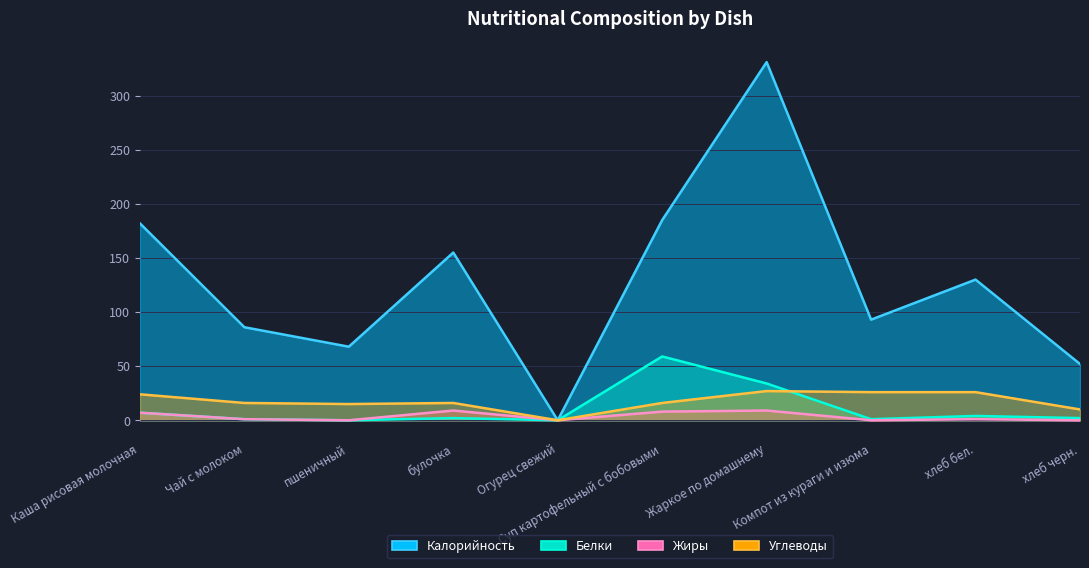

Reading left to right, transcribe all the data shown in this chart.

Калорийность: Каша рисовая молочная=182	Чай с молоком=86	пшеничный=68	булочка=155	Огурец свежий=0	Суп картофельный с бобовыми=185	Жаркое по домашнему=331	Компот из кураги и изюма=93	хлеб бел.=130	хлеб черн.=52
Белки: Каша рисовая молочная=7	Чай с молоком=1	пшеничный=0	булочка=2	Огурец свежий=0	Суп картофельный с бобовыми=59	Жаркое по домашнему=34	Компот из кураги и изюма=1	хлеб бел.=4	хлеб черн.=2
Жиры: Каша рисовая молочная=7	Чай с молоком=1	пшеничный=0	булочка=9	Огурец свежий=0	Суп картофельный с бобовыми=8	Жаркое по домашнему=9	Компот из кураги и изюма=0	хлеб бел.=1	хлеб черн.=0
Углеводы: Каша рисовая молочная=24	Чай с молоком=16	пшеничный=15	булочка=16	Огурец свежий=0	Суп картофельный с бобовыми=16	Жаркое по домашнему=27	Компот из кураги и изюма=26	хлеб бел.=26	хлеб черн.=10